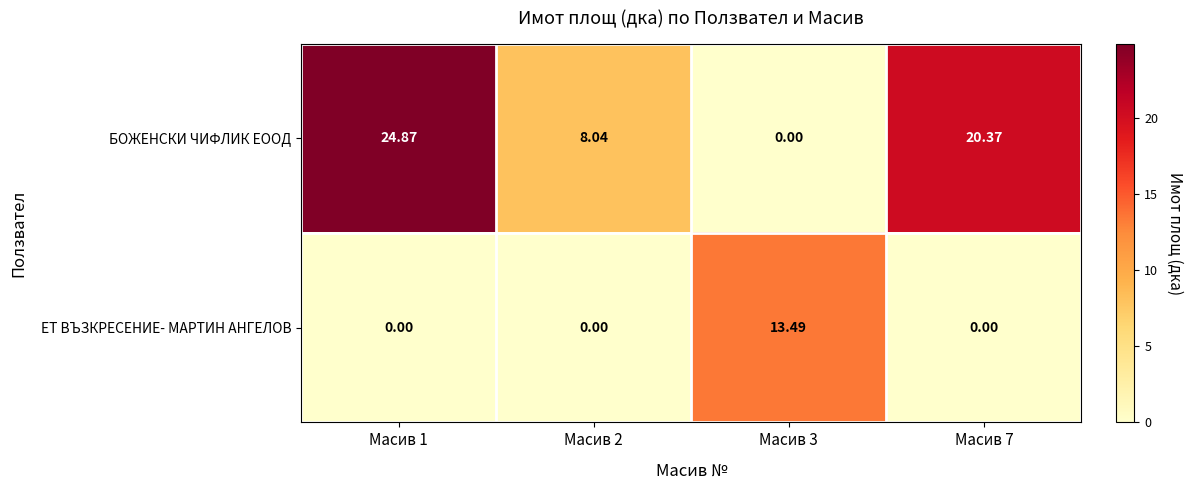

Is the value of ЕТ ВЪЗКРЕСЕНИЕ- МАРТИН АНГЕЛОВ at Масив 1 greater than the value of БОЖЕНСКИ ЧИФЛИК ЕООД at Масив 7?

No